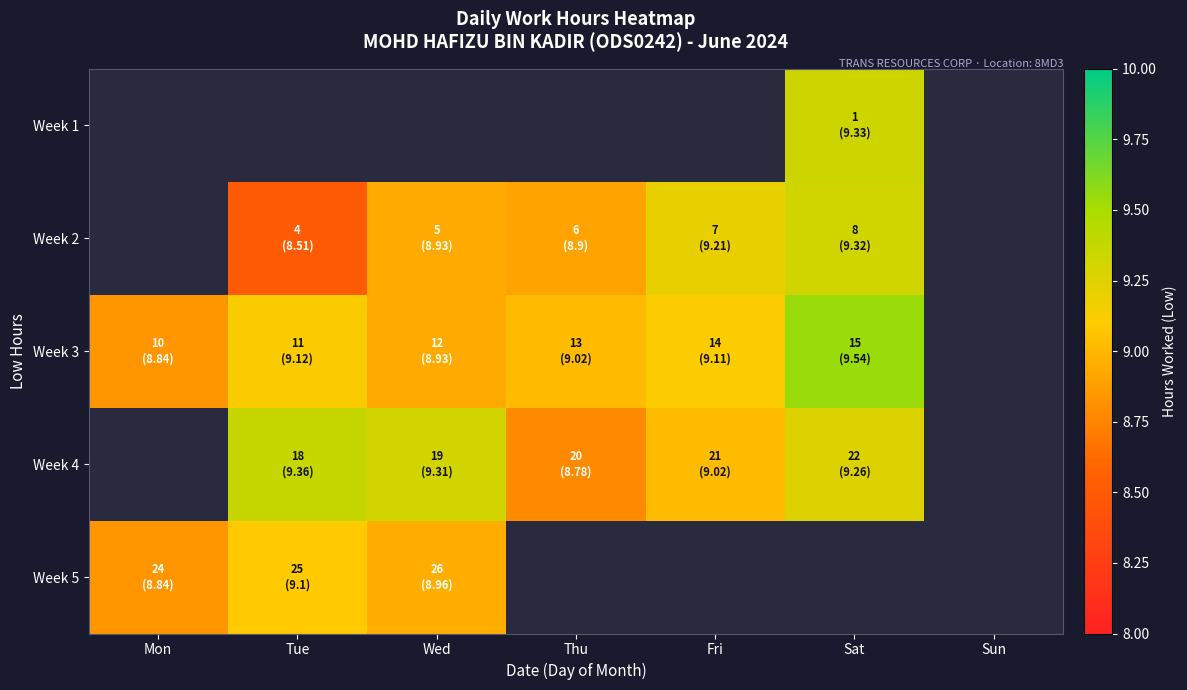

What is the smallest value displayed?

8.5